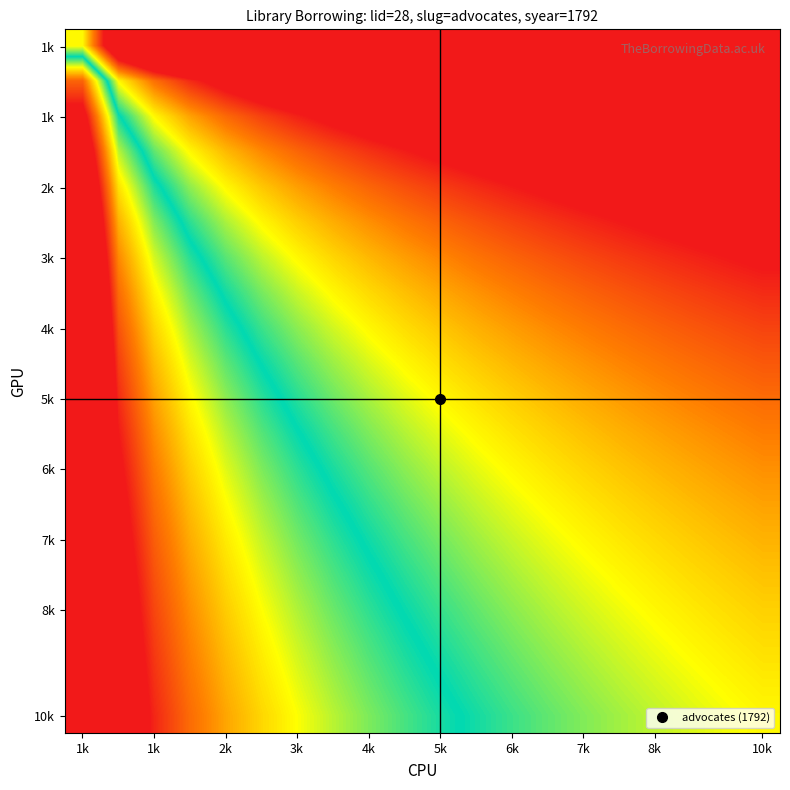

What is the minimum value shown in the chart?

1758.8